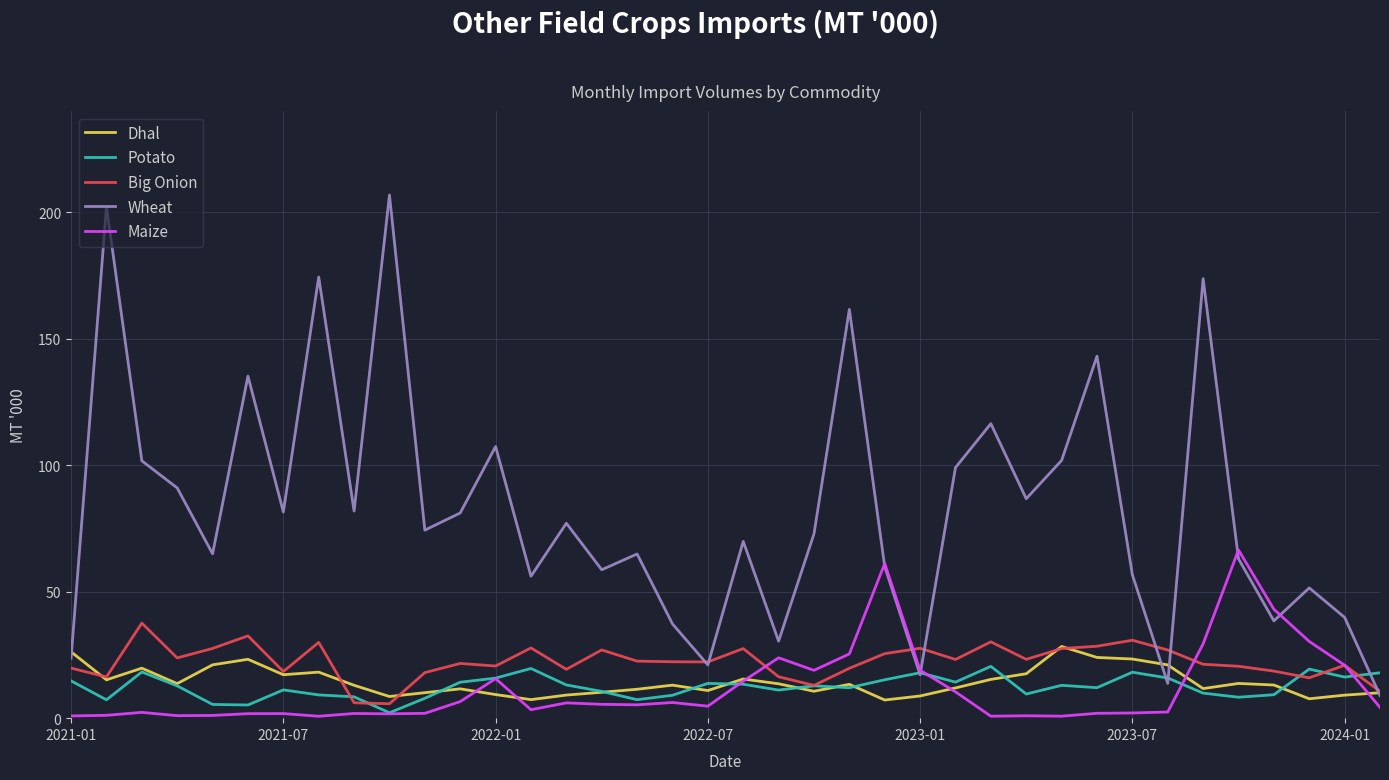

Which series has the largest total across all categories?

Wheat